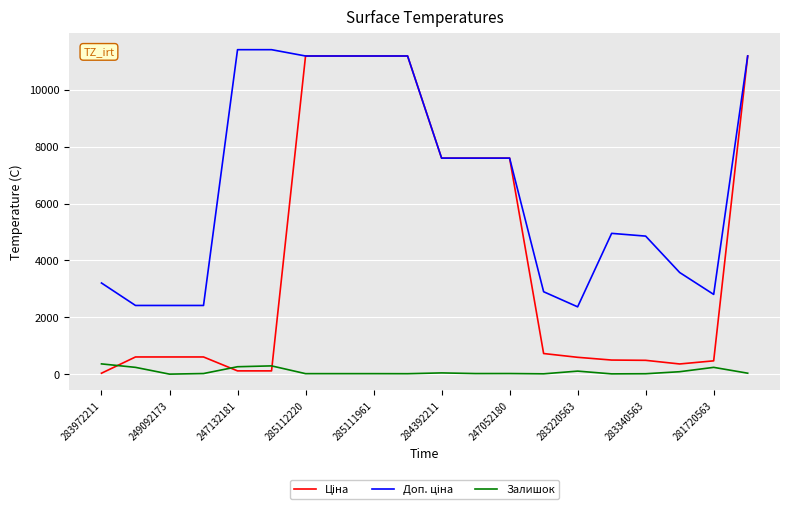

What is the maximum value for Залишок?

360.0